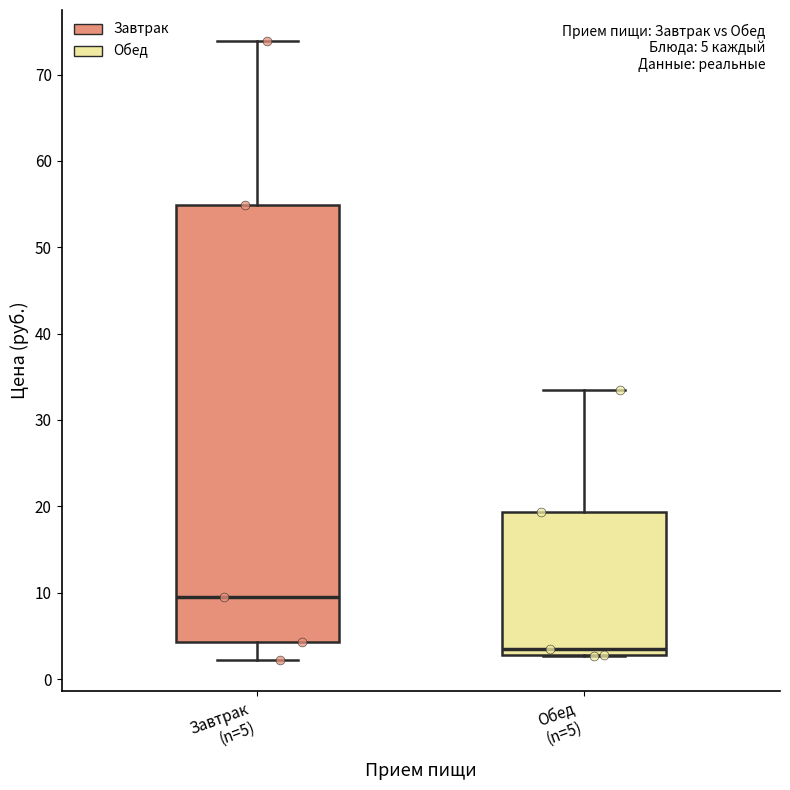

Comparing the boxes themselves (not the whiskers), which one is the tallest?

Завтрак (n=5)